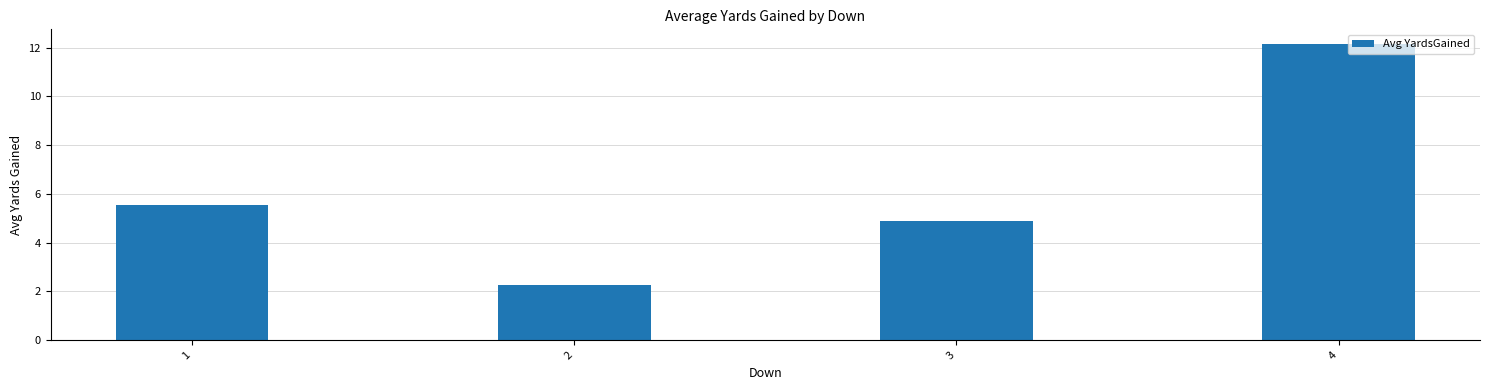

Rank the categories by value from lowest to highest.

2, 3, 1, 4